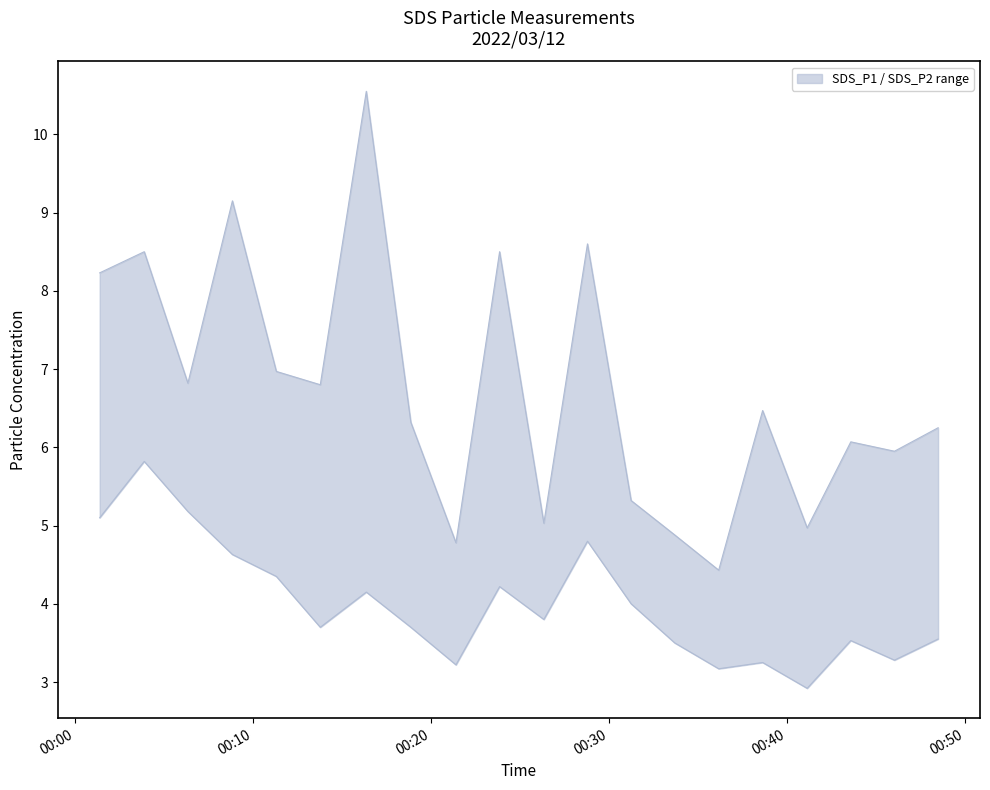

What is the label of the 20th point from the left?

2022/03/12 00:48:28